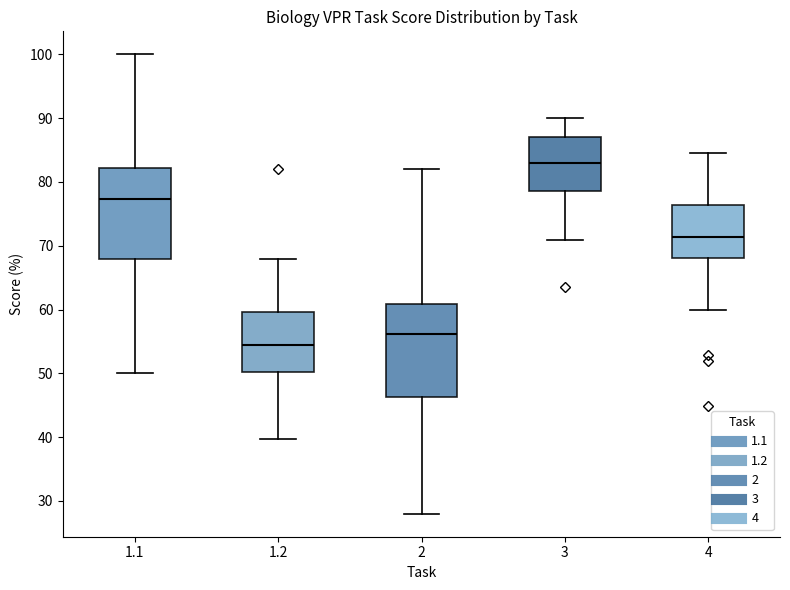

Which box has the highest median line?

3